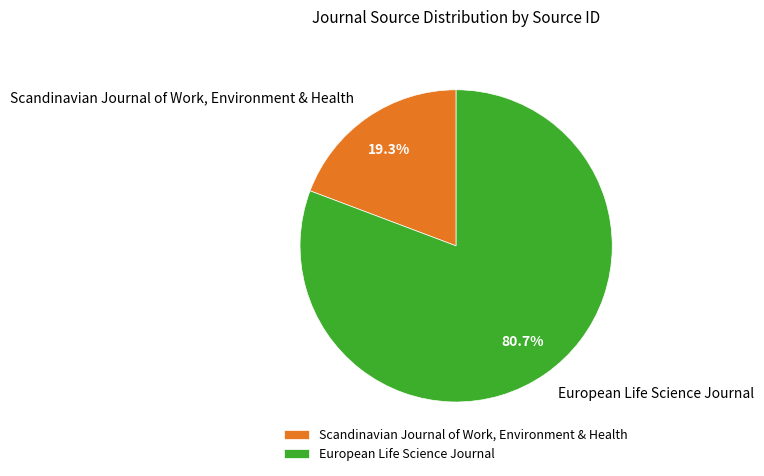

Which category accounts for the majority?

European Life Science Journal